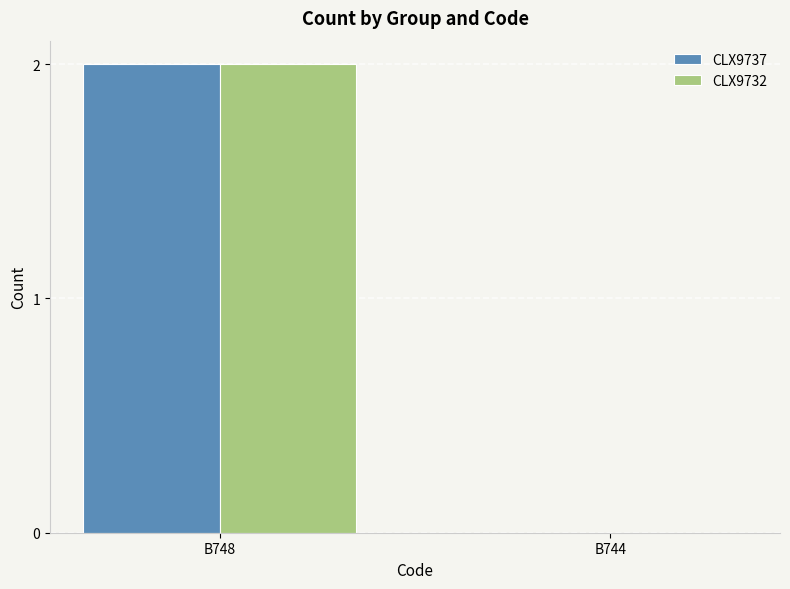

Count the number of data series in this chart.

2